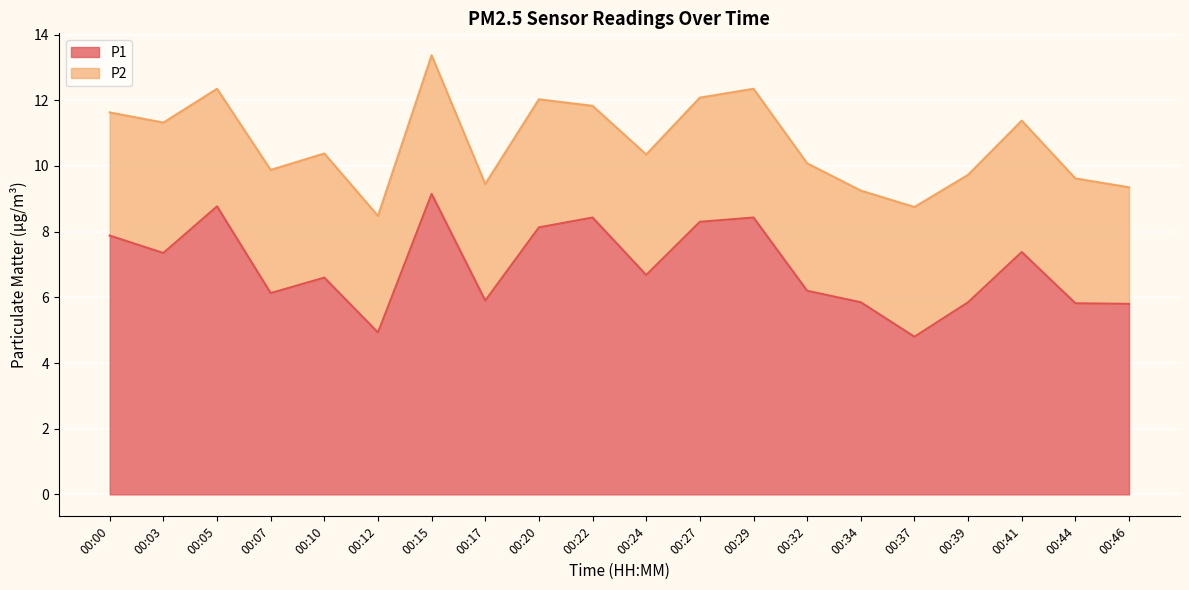

At which category does the data reach its first local valley?

00:03